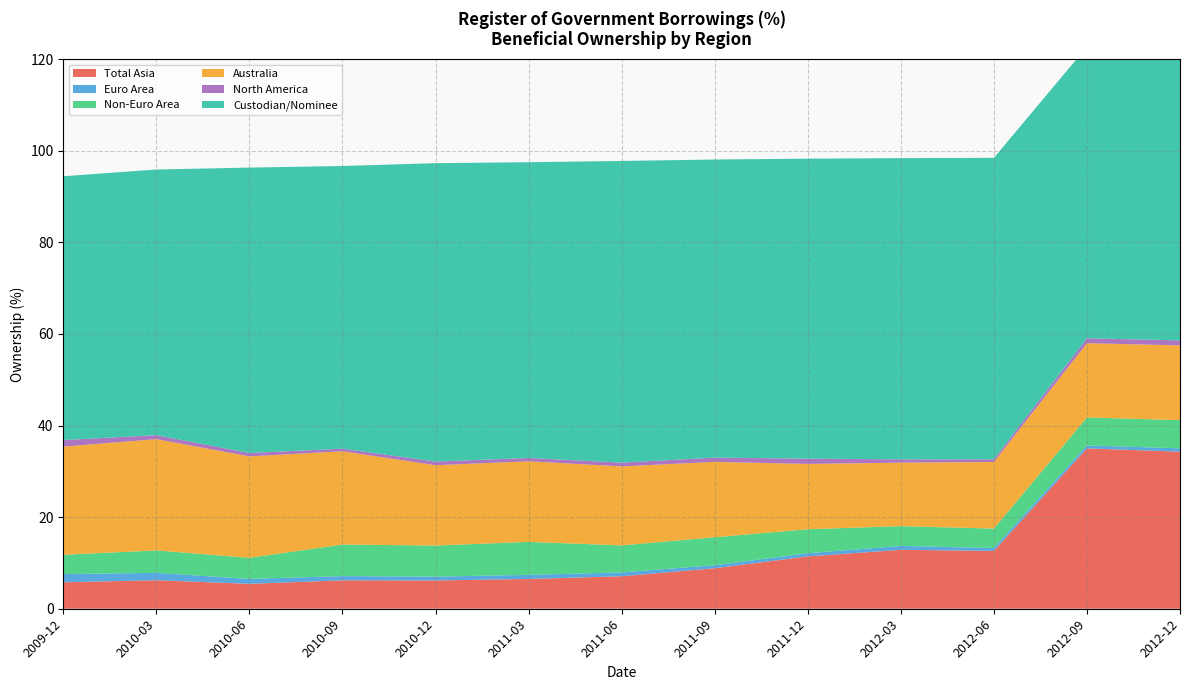

What is the highest value of the Euro Area series?

1.8